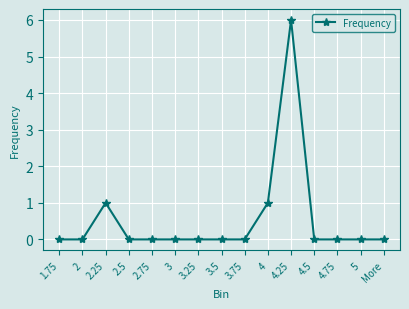

Is this an area chart (filled region under the line)?

No